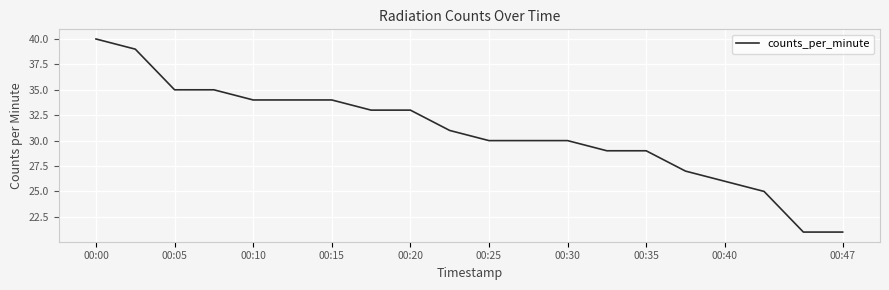

What is the minimum value shown in the chart?

21